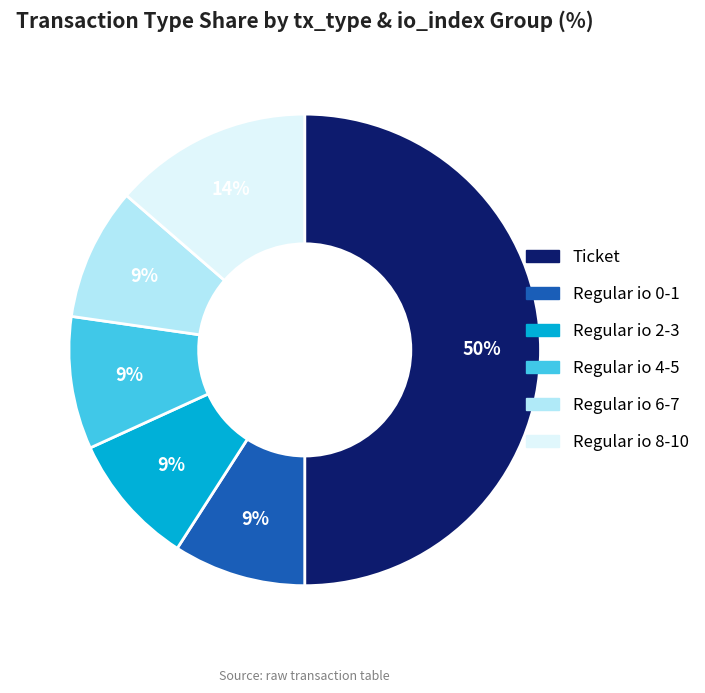

To the nearest percent, what portion does Ticket represent?

50%